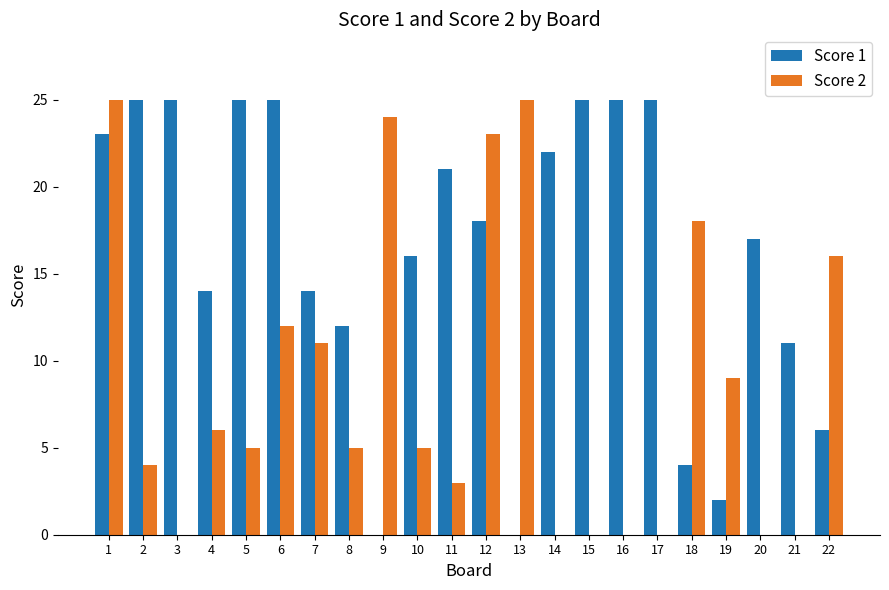

Which series changed the most between 3 and 20?

Score 1